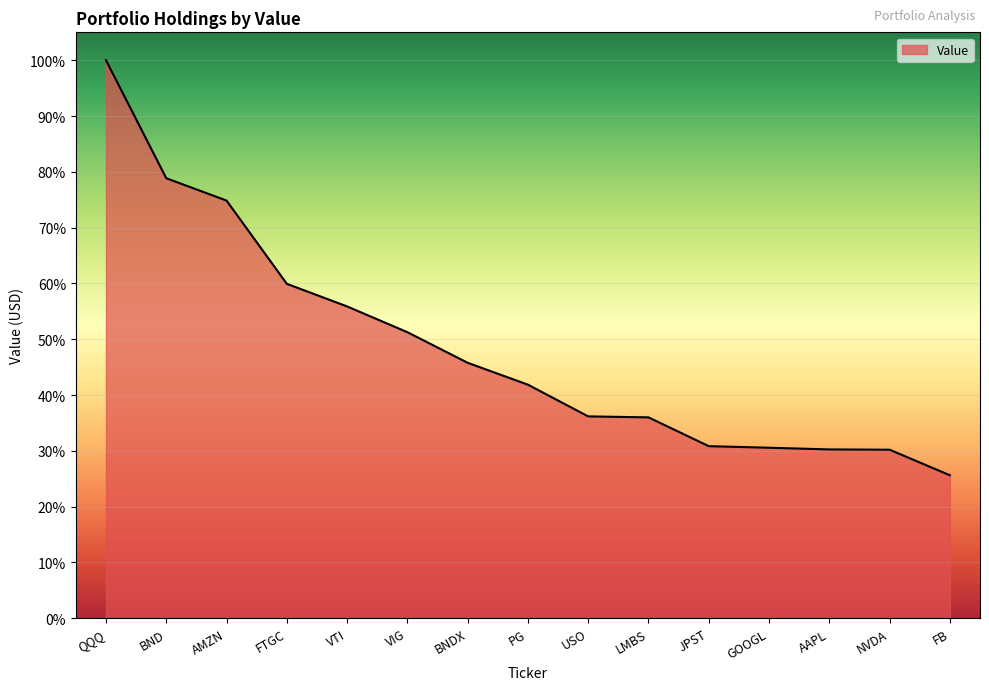

Approximately how many times larger is the value at LMBS compared to FB?

1.4